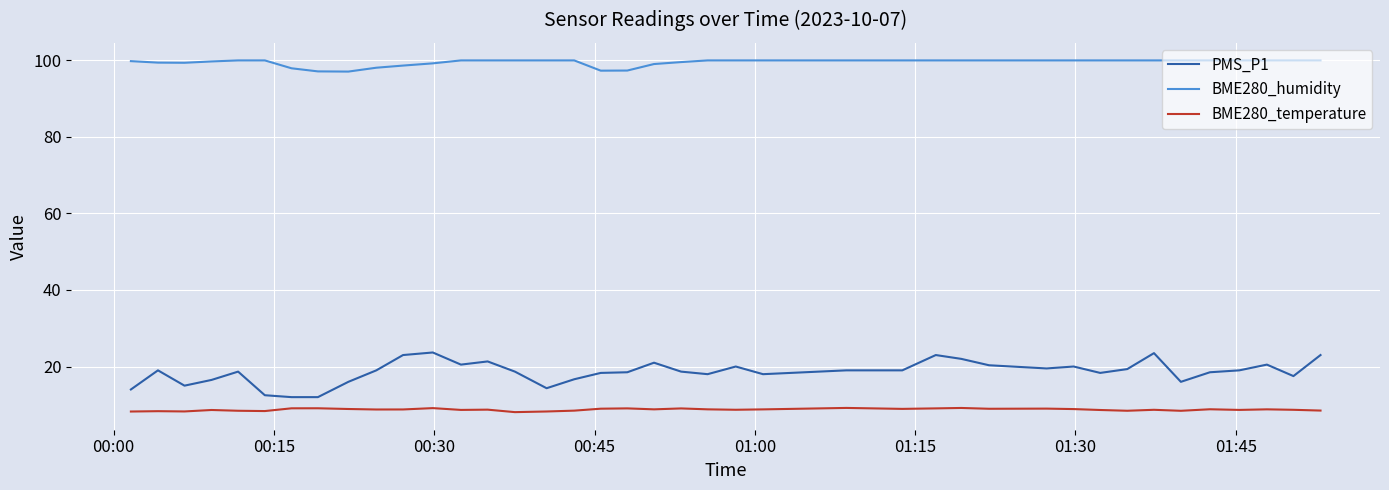

What is the greatest value displayed?

100.0